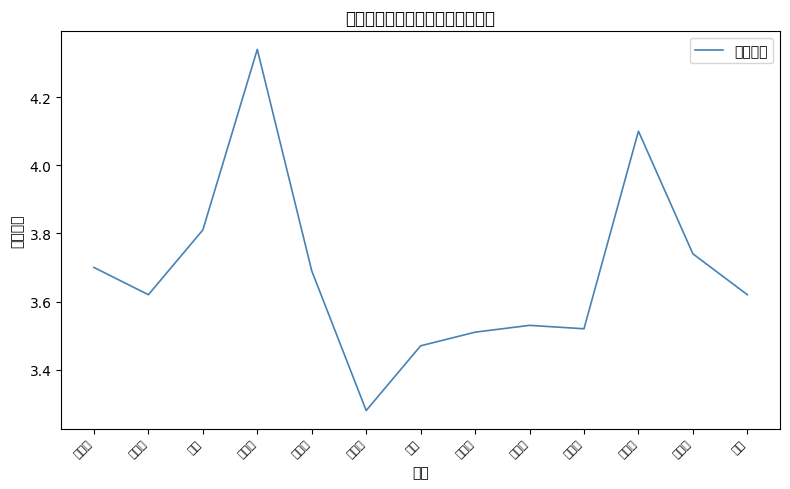

What is the sum of the values at 张华进 and 李爽?

6.9